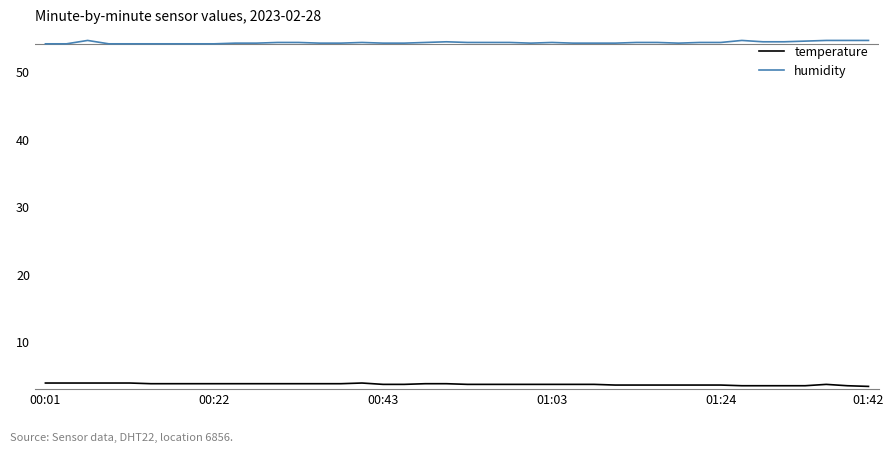

True or false: temperature and humidity intersect in this chart.

False